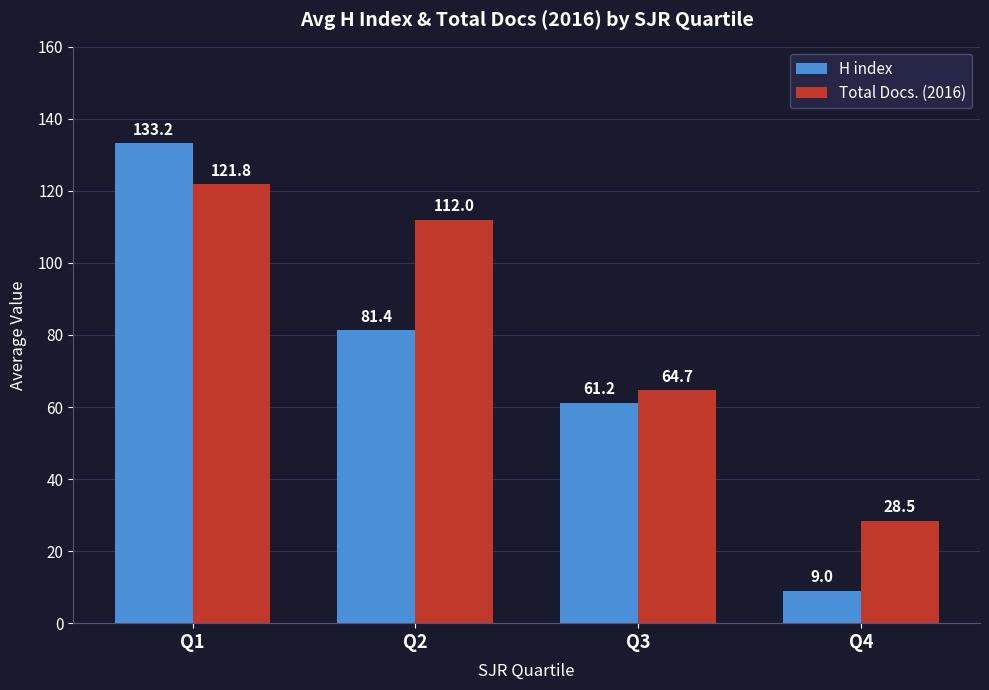

What is the difference between the maximum and minimum values in the Total Docs. (2016) series?

93.3